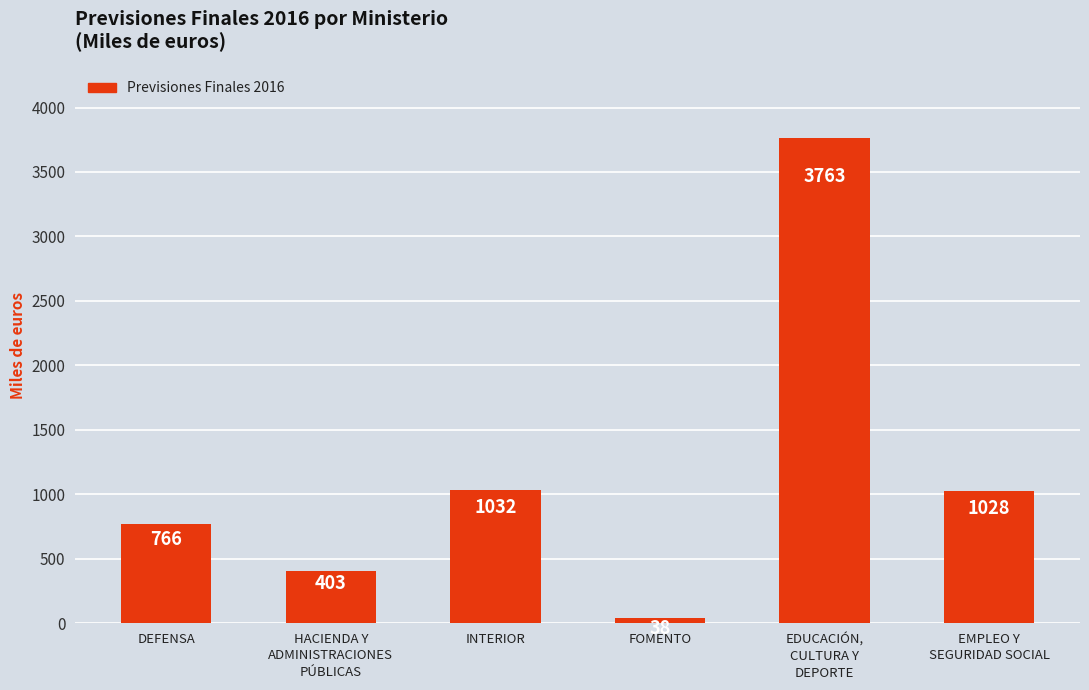

What is the average value?

1172